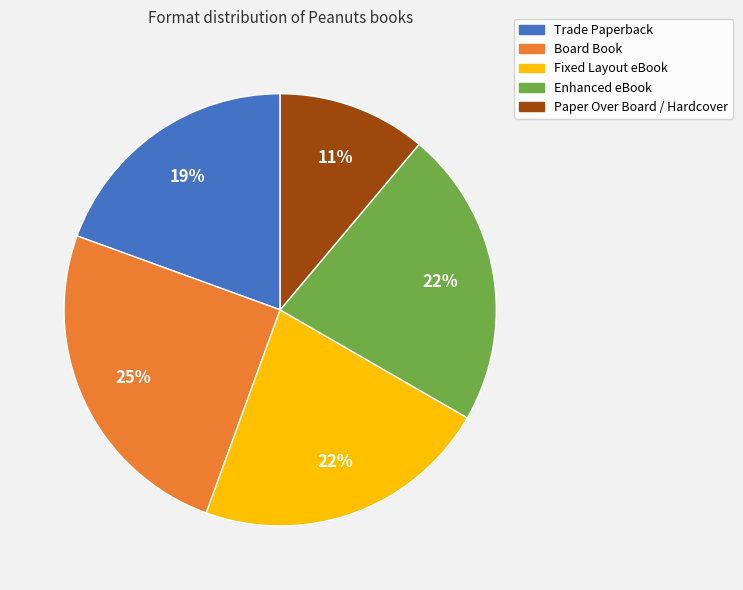

To the nearest percent, what portion does Enhanced eBook represent?

22%